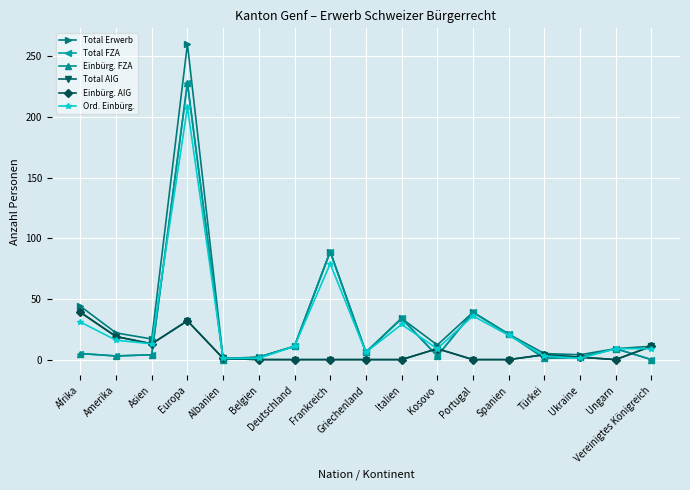

Which series has the largest total across all categories?

Total Erwerb